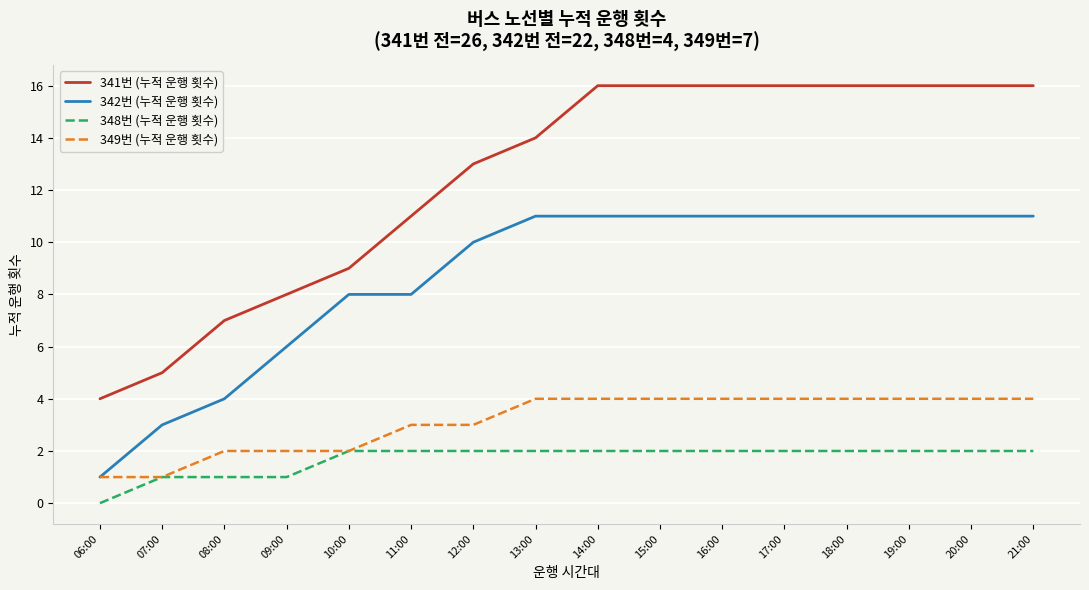

Reading left to right, what are all the values shown in this chart?

341번 (누적 운행 횟수): 06:00=4	07:00=5	08:00=7	09:00=8	10:00=9	11:00=11	12:00=13	13:00=14	14:00=16	15:00=16	16:00=16	17:00=16	18:00=16	19:00=16	20:00=16	21:00=16
342번 (누적 운행 횟수): 06:00=1	07:00=3	08:00=4	09:00=6	10:00=8	11:00=8	12:00=10	13:00=11	14:00=11	15:00=11	16:00=11	17:00=11	18:00=11	19:00=11	20:00=11	21:00=11
348번 (누적 운행 횟수): 06:00=0	07:00=1	08:00=1	09:00=1	10:00=2	11:00=2	12:00=2	13:00=2	14:00=2	15:00=2	16:00=2	17:00=2	18:00=2	19:00=2	20:00=2	21:00=2
349번 (누적 운행 횟수): 06:00=1	07:00=1	08:00=2	09:00=2	10:00=2	11:00=3	12:00=3	13:00=4	14:00=4	15:00=4	16:00=4	17:00=4	18:00=4	19:00=4	20:00=4	21:00=4